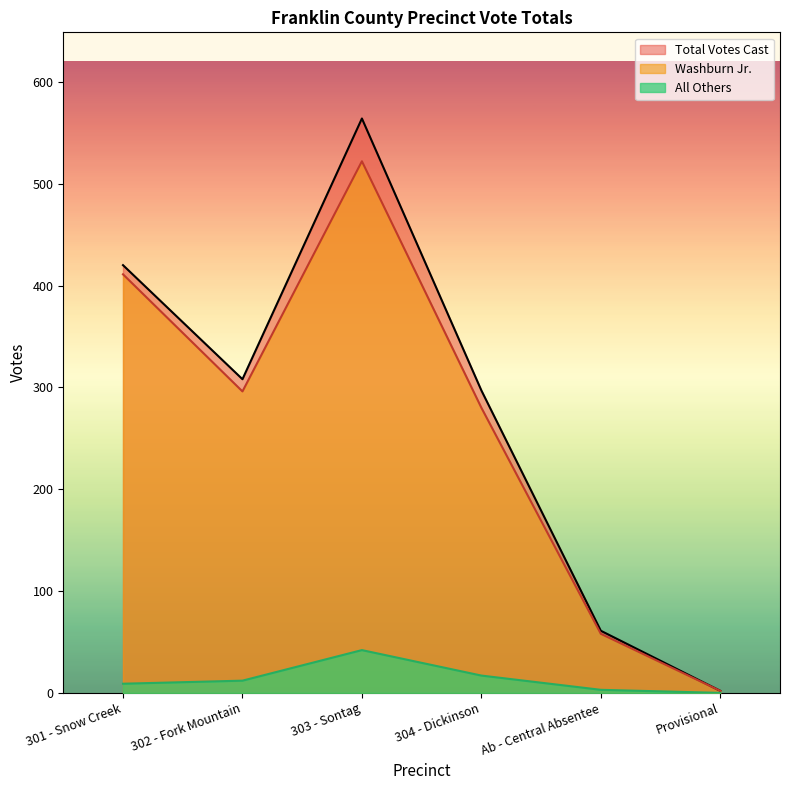

Which series has the largest total across all categories?

Total Votes Cast